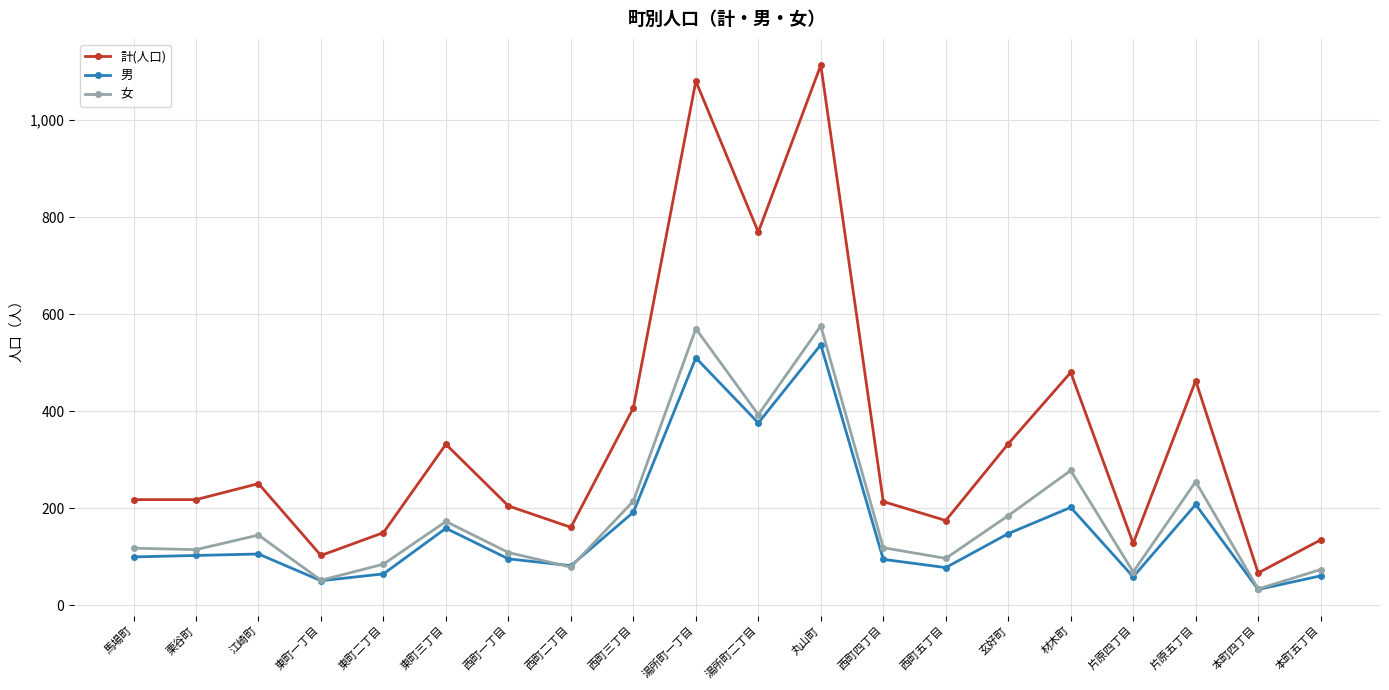

Is this an area chart (filled region under the line)?

No